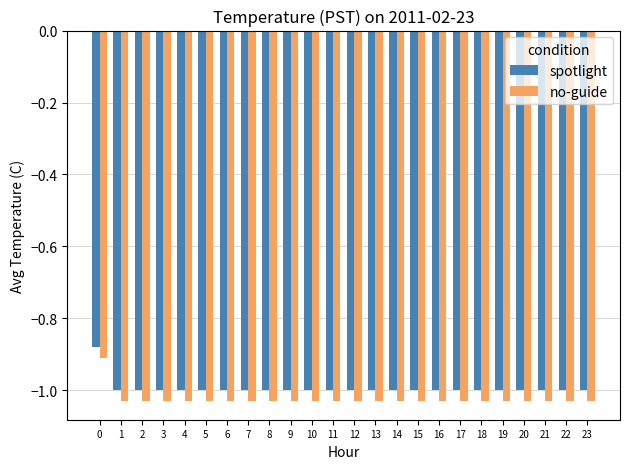

Are the bars grouped side by side (vs. stacked)?

Yes